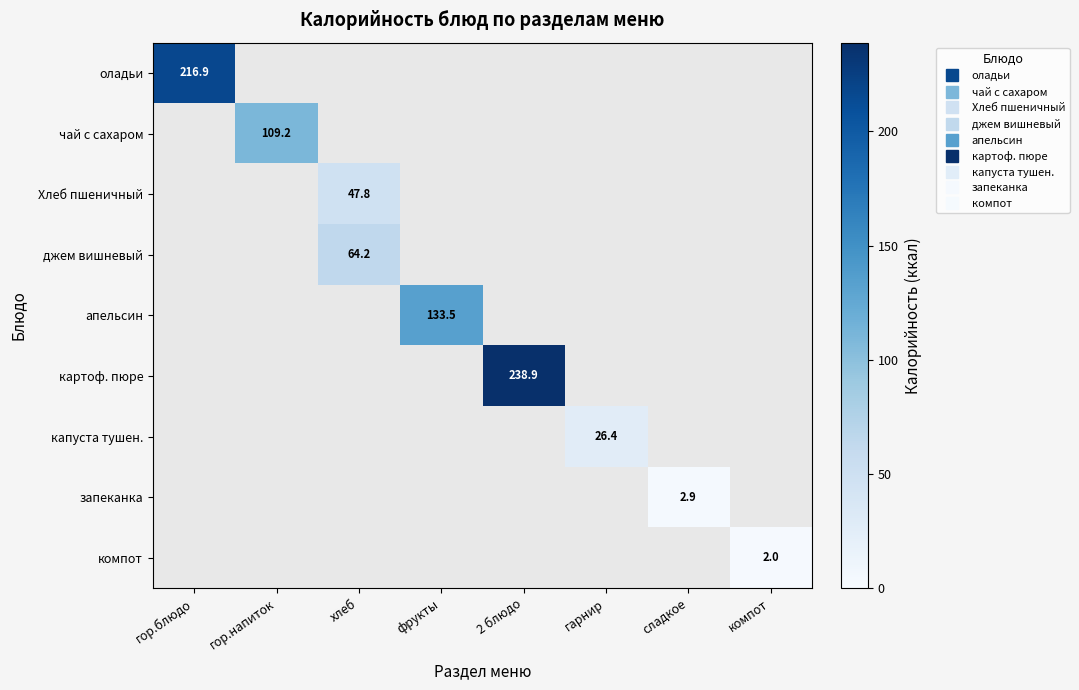

The value of апельсин at фрукты is 221.4. True or false?

False